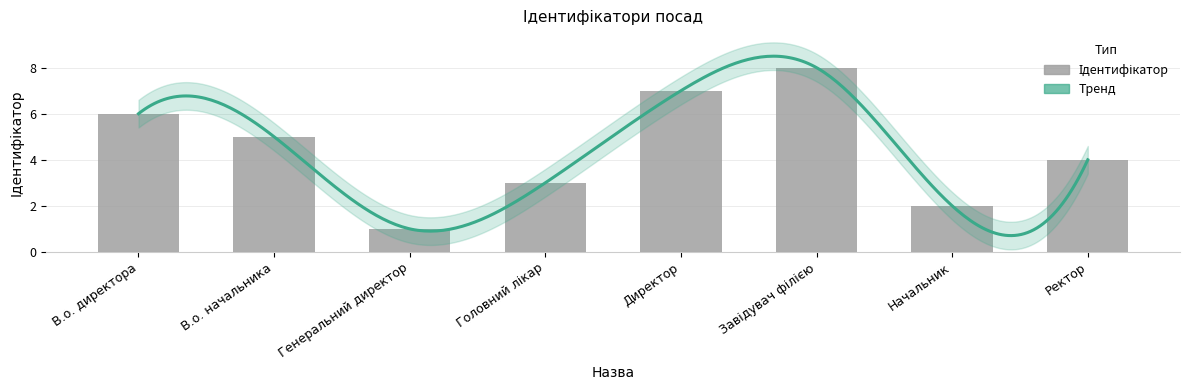

How many bars are there in total?

8